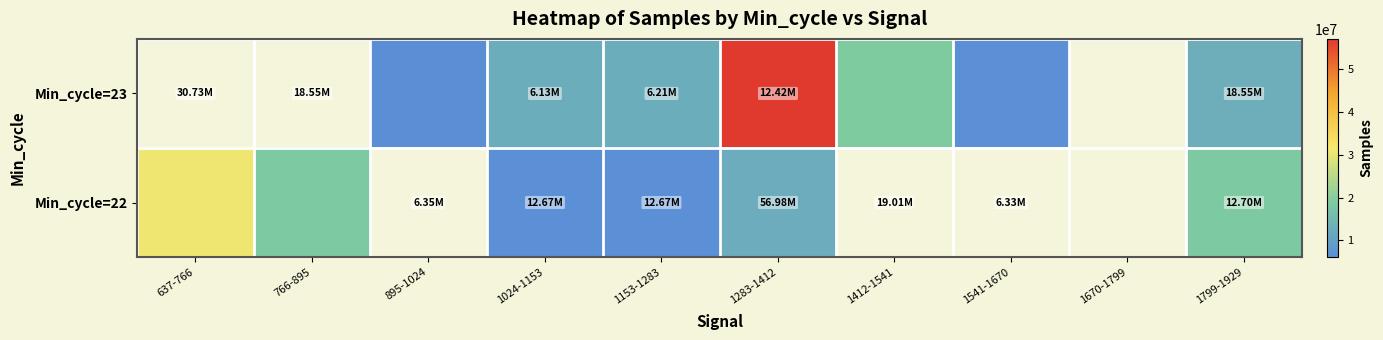

Count the number of data series in this chart.

2